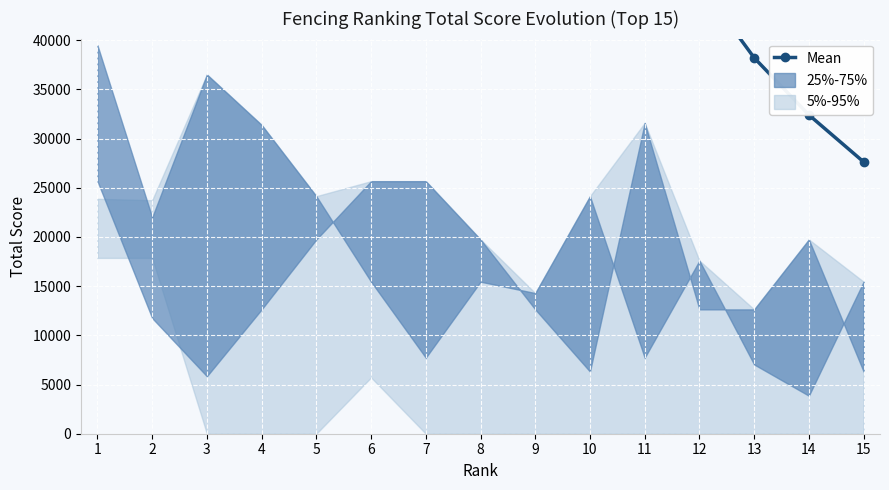

What is the greatest value displayed?

112722.0